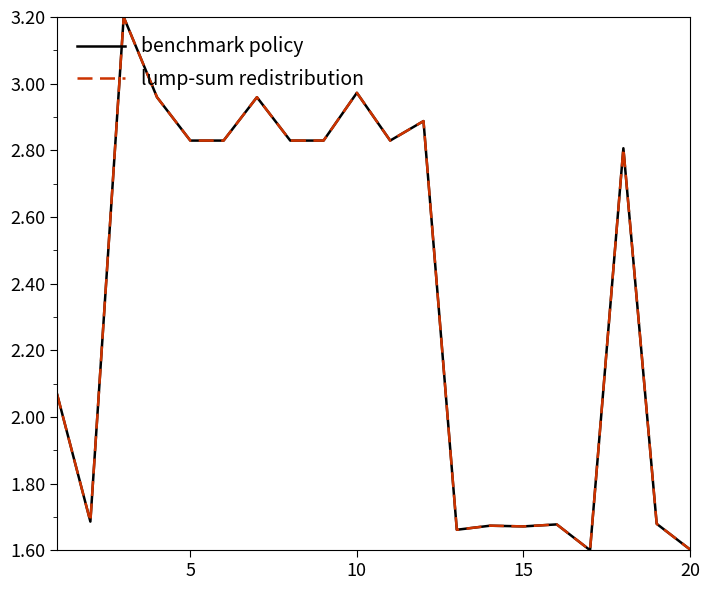

Is this an area chart (filled region under the line)?

No